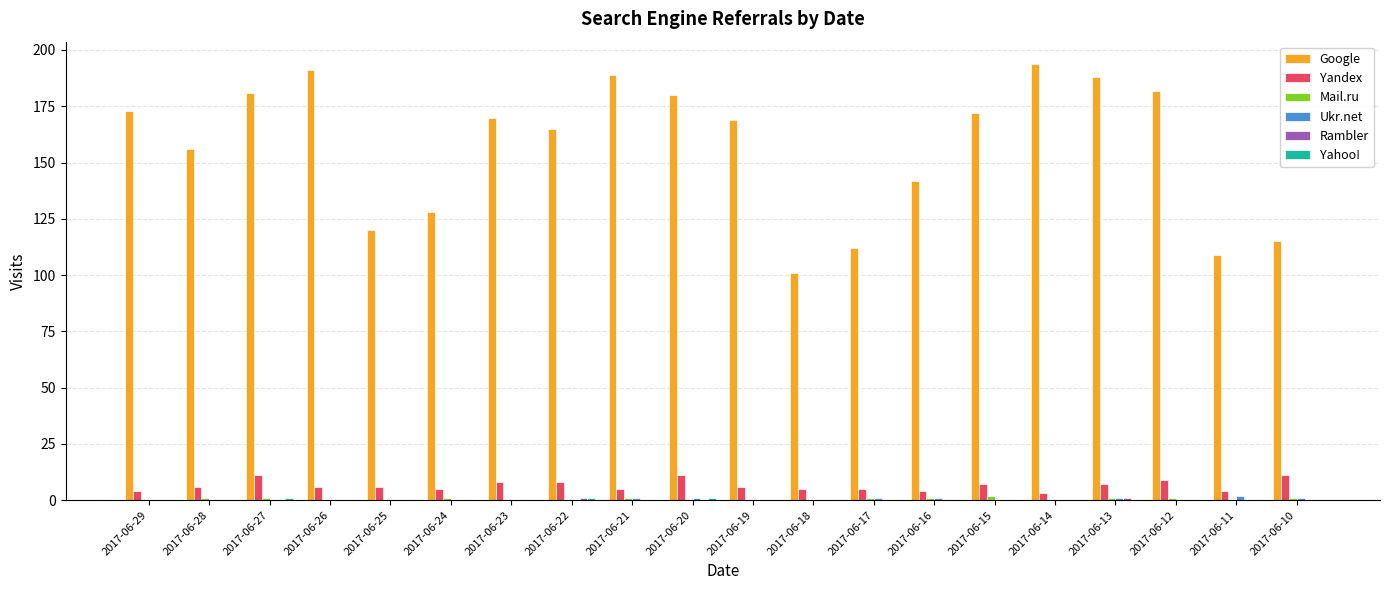

True or false: Google has a value of 115 at 2017-06-10.

True